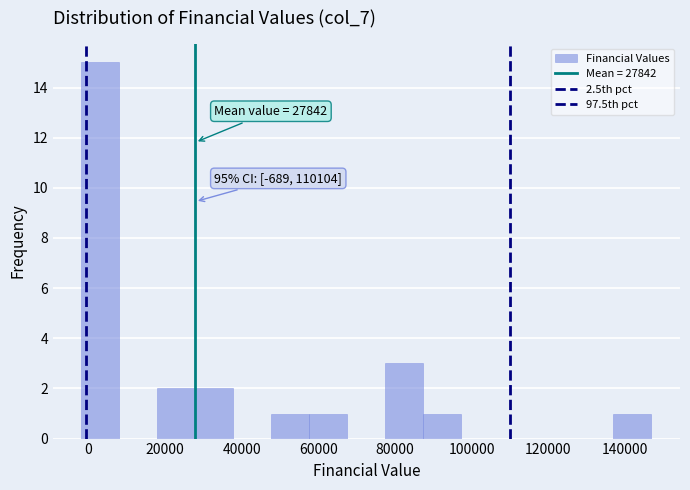

Over which range of the x-axis is the bar tallest?

-2000 to 8000